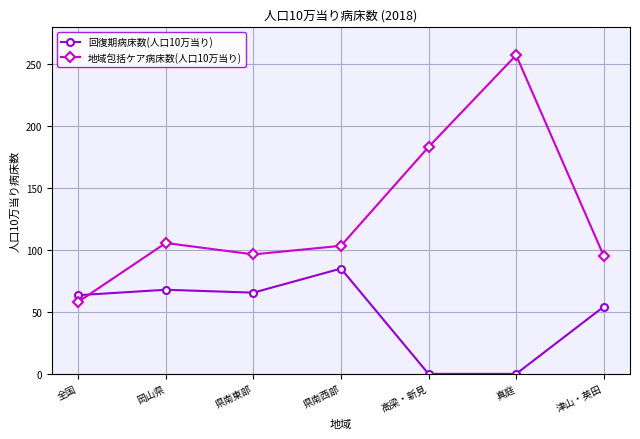

The 地域包括ケア病床数(人口10万当り) series shows 58.1 at 全国. True or false?

True